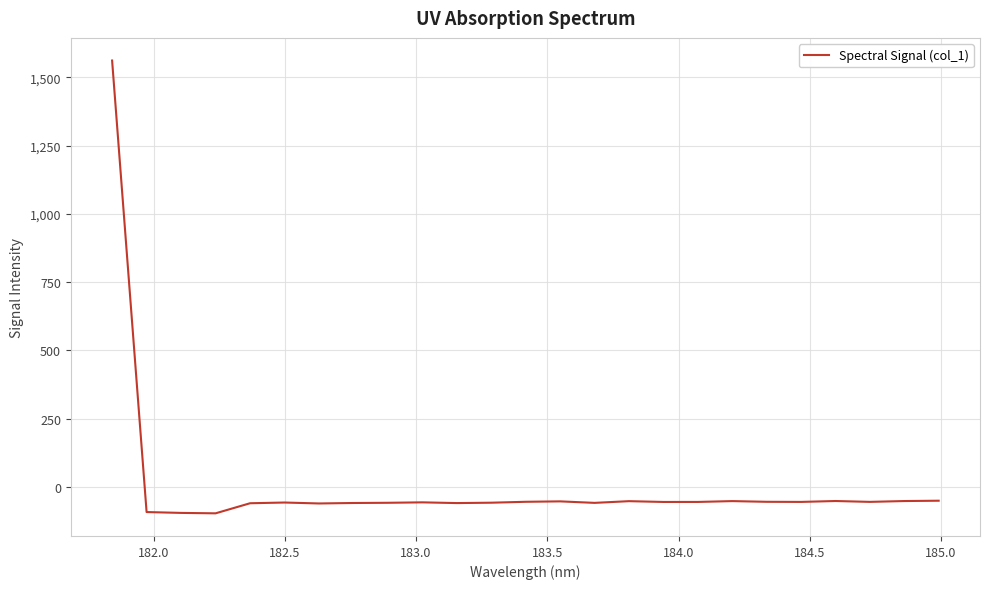

What is the smallest value displayed?

-97.5